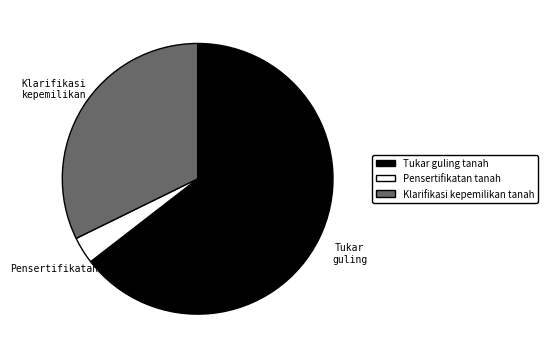

How many slices are in this pie chart?

3